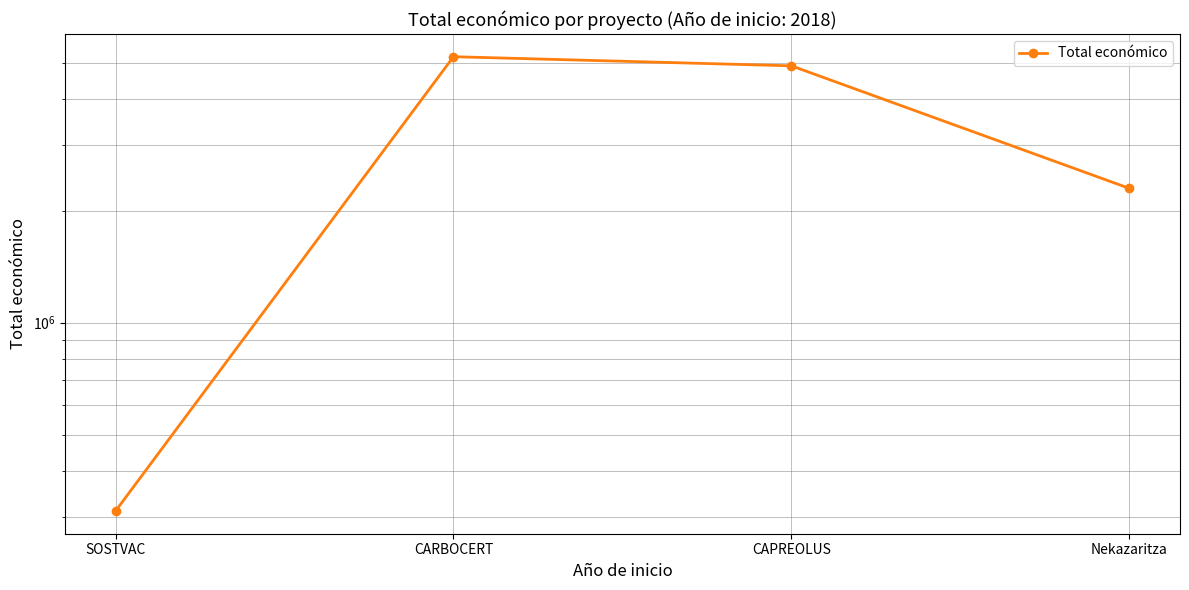

What is the label of the 4th point from the right?

SOSTVAC